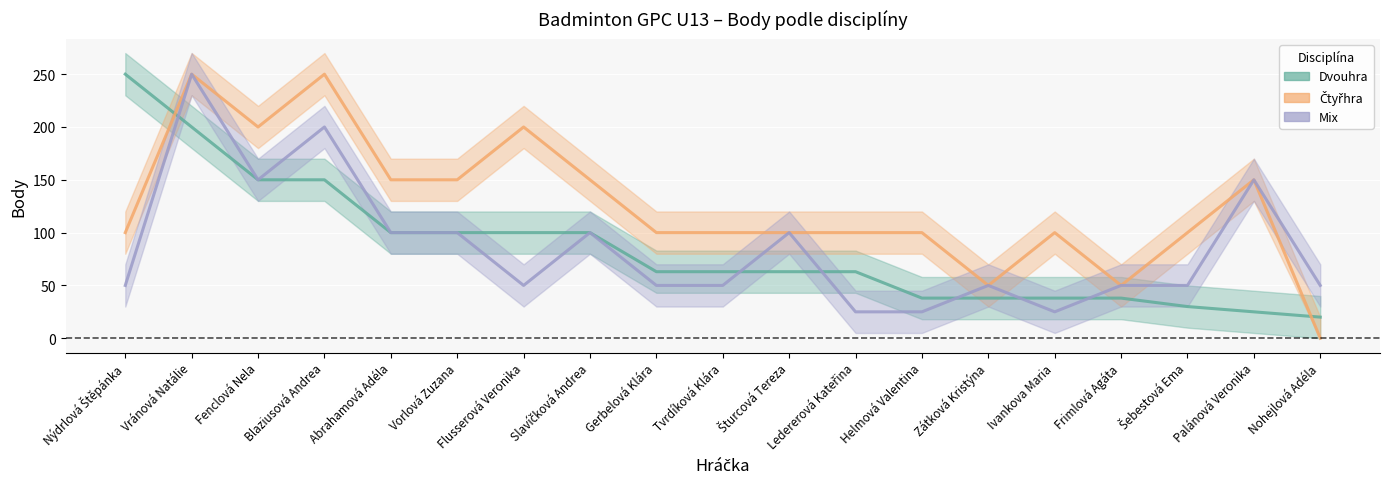

What is the maximum value for Mix?

250